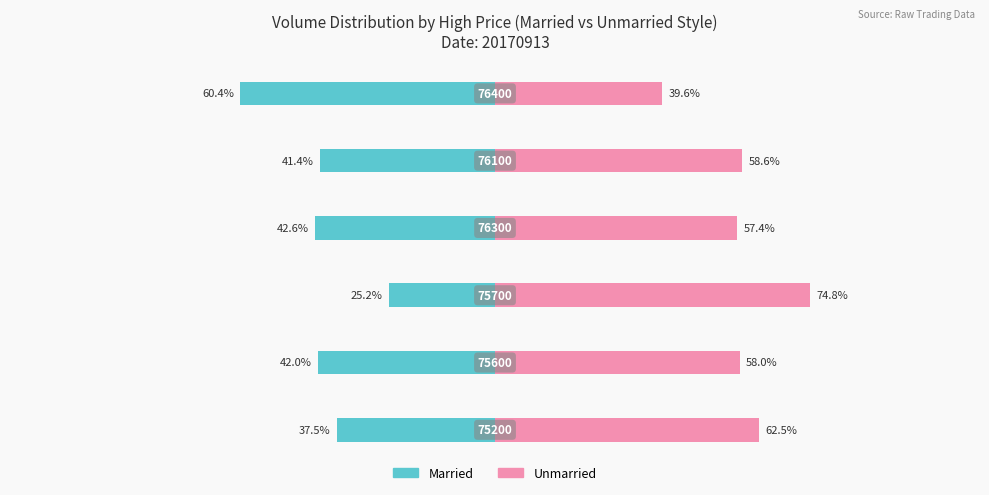

Reading right to left, what are all the values shown in this chart?

Married: 5=-60.4	4=-41.4	3=-42.6	2=-25.2	1=-42.0	0=-37.5
Unmarried: 5=39.6	4=58.6	3=57.4	2=74.8	1=58.0	0=62.5